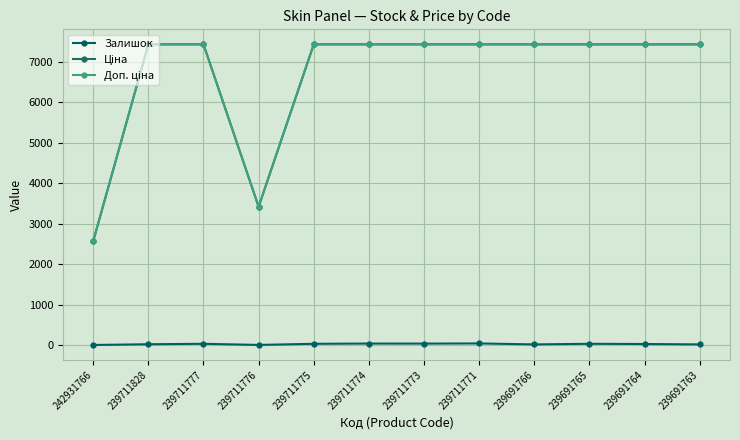

At which category is the sum across all series the highest?

239711771